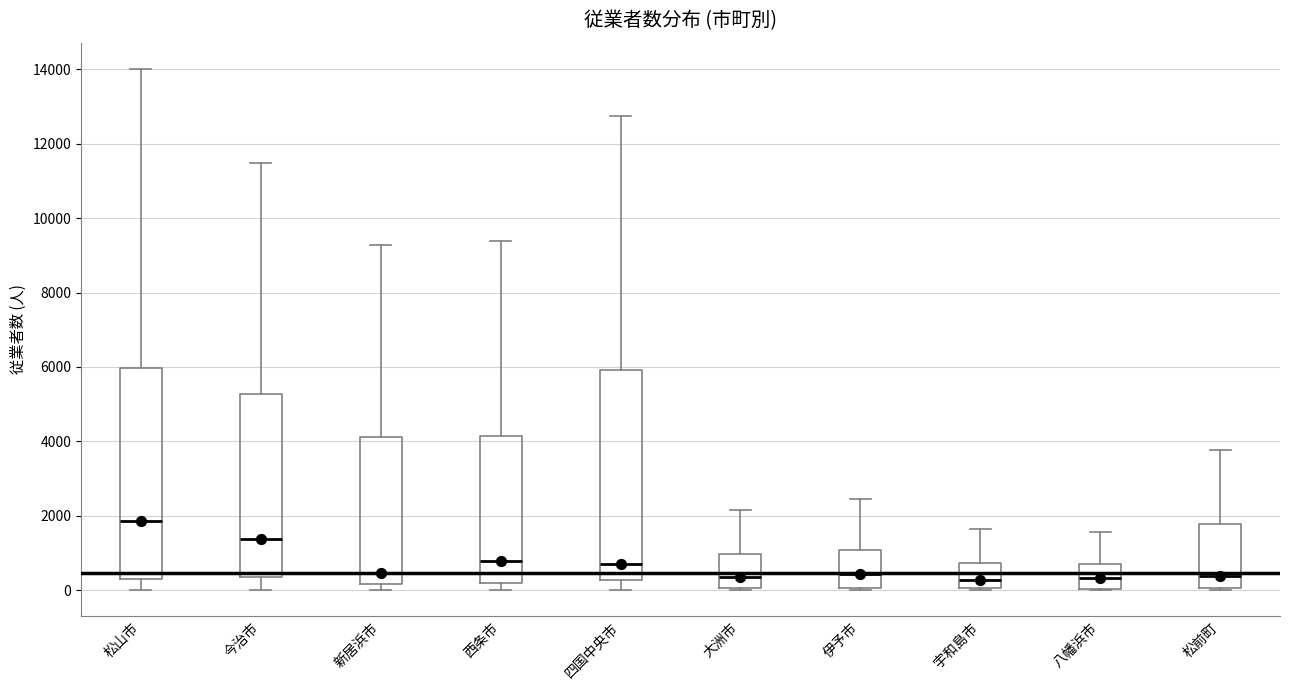

Where is the upper edge of the box for 松山市 on the y-axis? The values are not printed on the chart, so give them approximately, as read against the axis.

6000